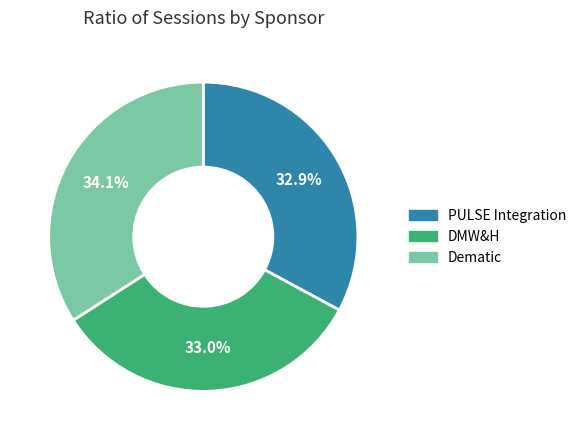

What is the total percentage of Dematic and DMW&H?

67.1%